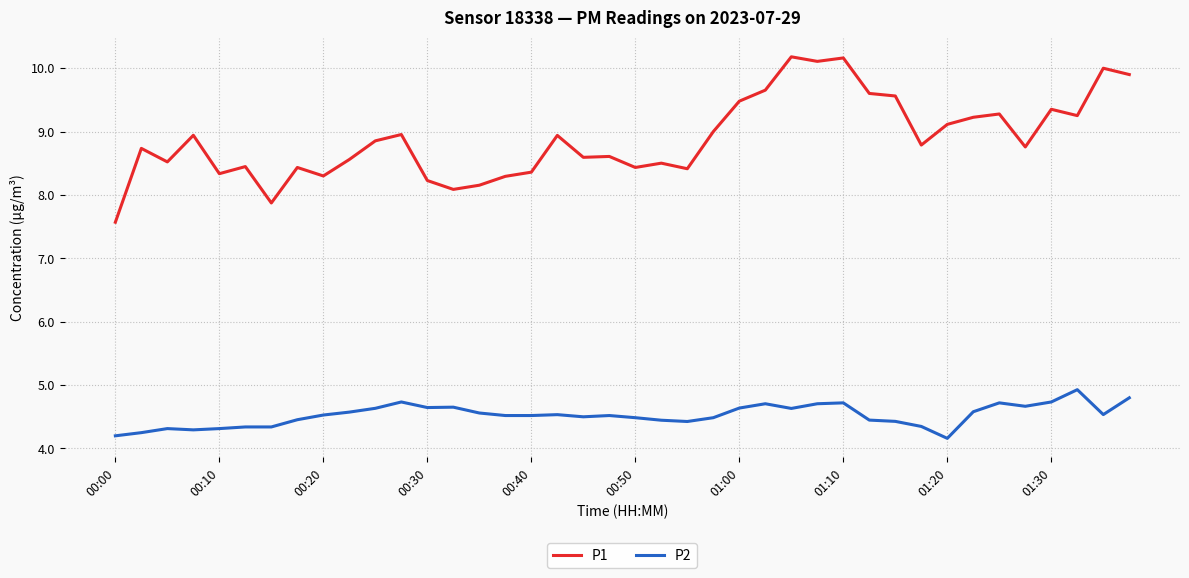

Which series has the largest total across all categories?

P1